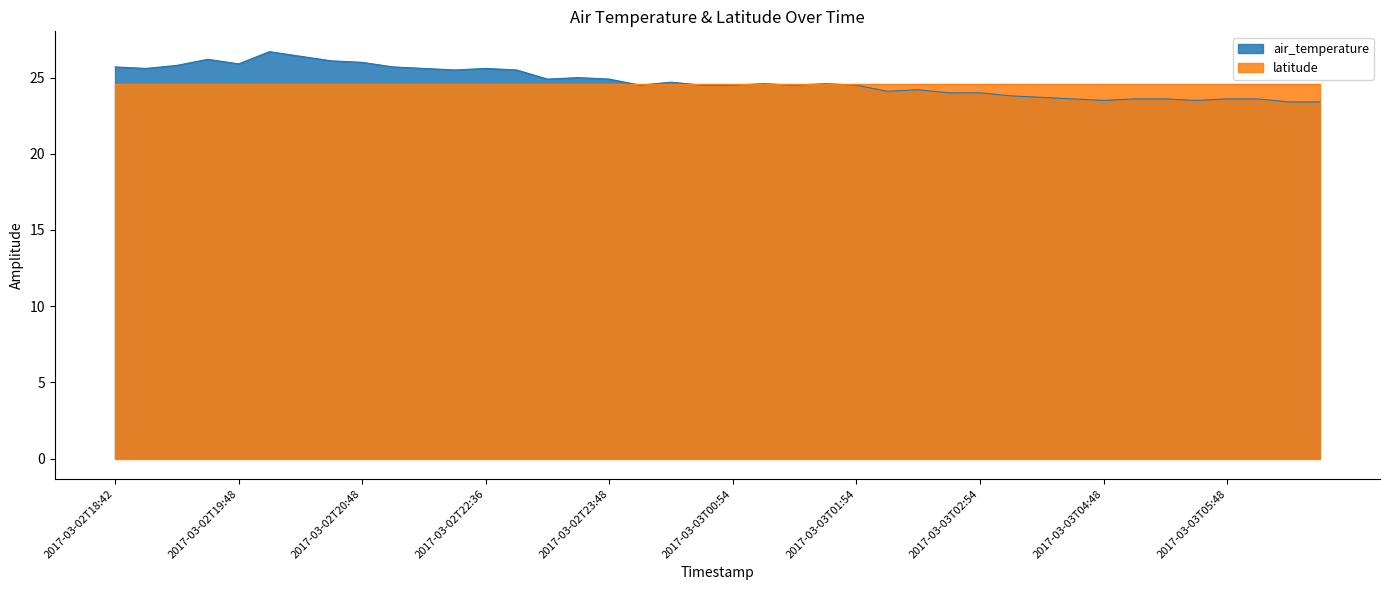

List the labels in order of value, smallest first.

2017-03-03T06:36, 2017-03-03T06:42, 2017-03-03T04:48, 2017-03-03T05:42, 2017-03-03T04:36, 2017-03-03T04:54, 2017-03-03T05:36, 2017-03-03T05:48, 2017-03-03T05:54, 2017-03-03T03:42, 2017-03-03T03:36, 2017-03-03T02:48, 2017-03-03T02:54, 2017-03-03T02:36, 2017-03-03T02:42, 2017-03-03T00:36, 2017-03-03T00:48, 2017-03-03T00:54, 2017-03-03T01:42, 2017-03-03T01:54, 2017-03-03T01:36, 2017-03-03T01:48, 2017-03-03T00:42, 2017-03-02T23:36, 2017-03-02T23:48, 2017-03-02T23:42, 2017-03-02T21:48, 2017-03-02T22:42, 2017-03-02T18:48, 2017-03-02T21:42, 2017-03-02T22:36, 2017-03-02T18:42, 2017-03-02T21:36, 2017-03-02T18:54, 2017-03-02T19:48, 2017-03-02T20:48, 2017-03-02T20:42, 2017-03-02T19:42, 2017-03-02T20:36, 2017-03-02T19:54